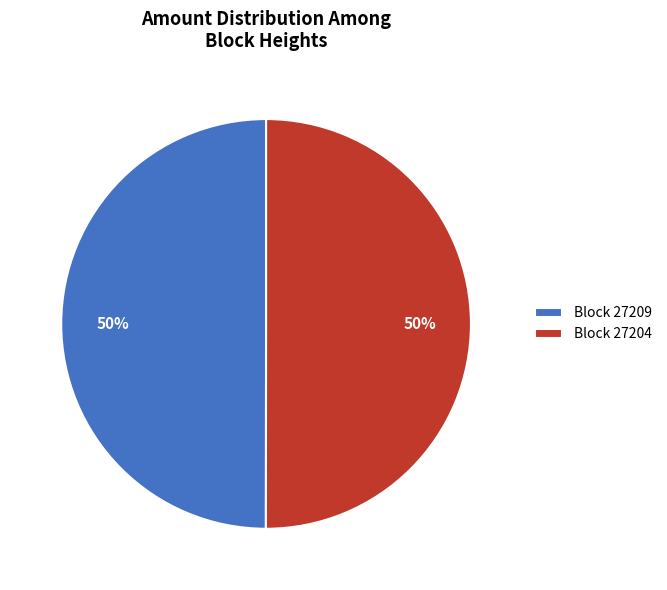

To the nearest percent, what is the average slice percentage?

50%